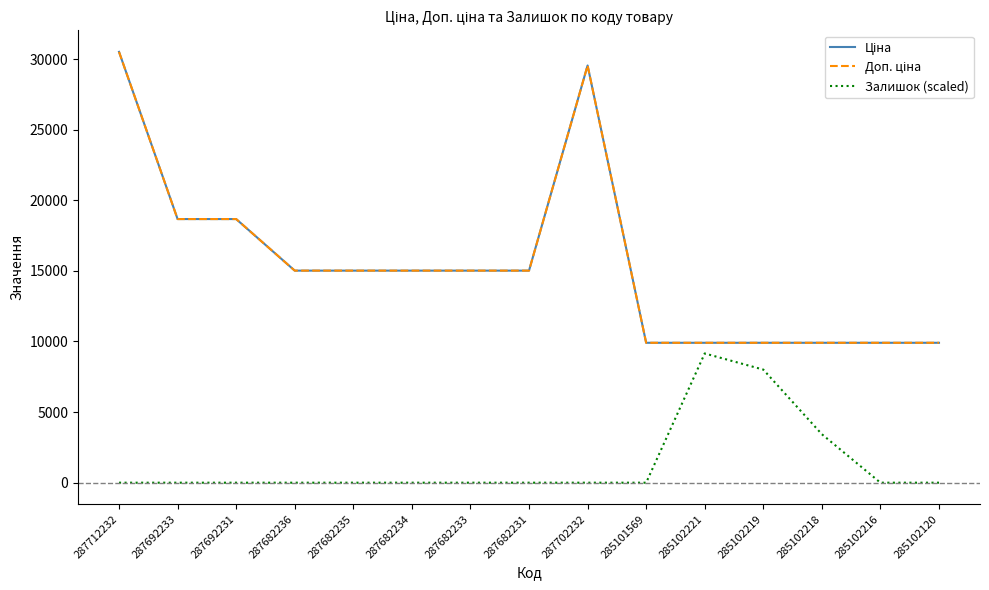

What is the label of the 14th point from the right?

287692233